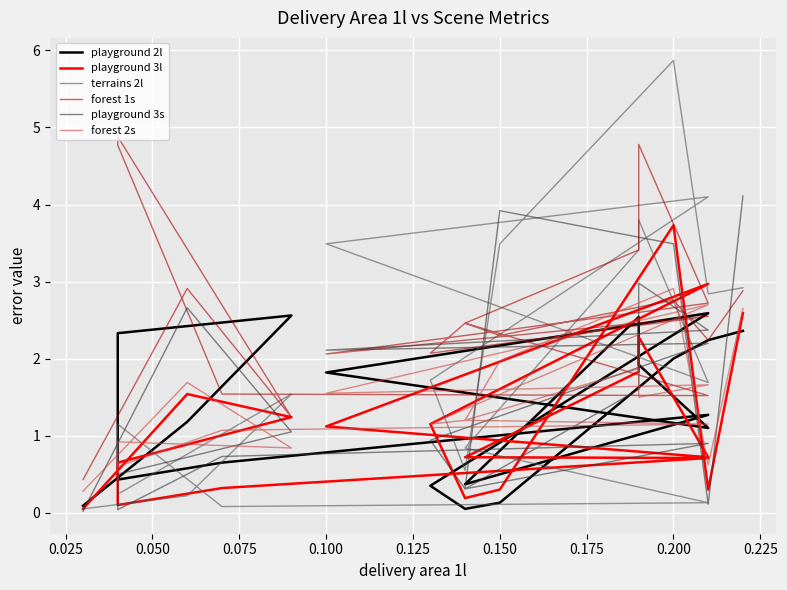

What is the average value of the playground 3l series?

1.2